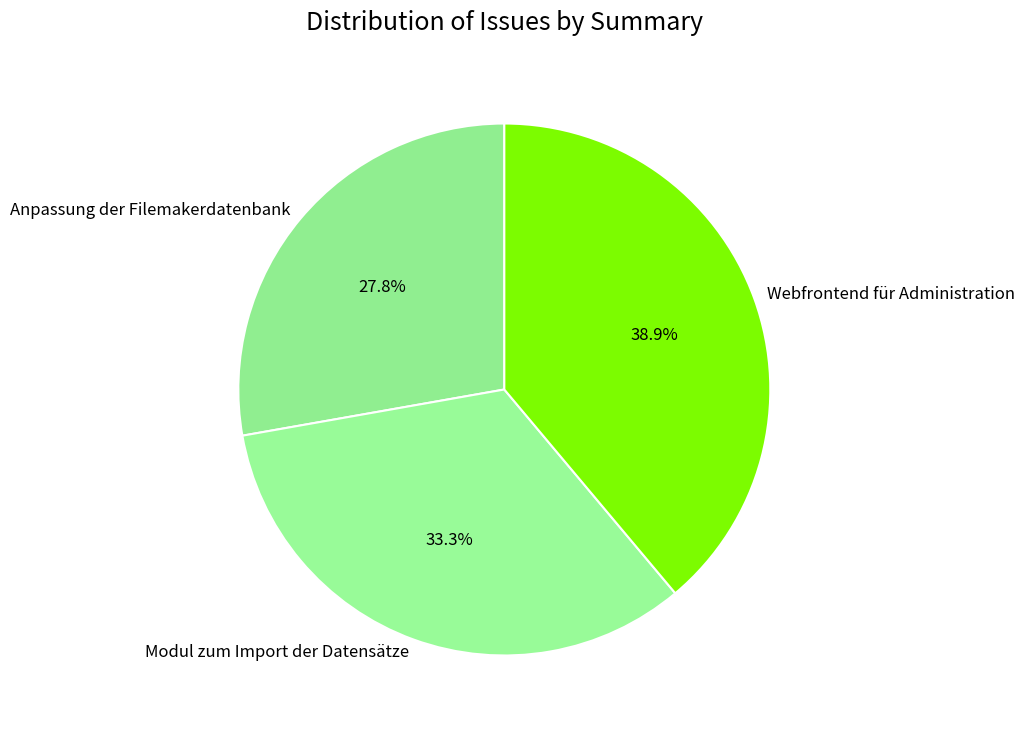

To the nearest percent, what percentage of the pie is Anpassung der Filemakerdatenbank?

28%